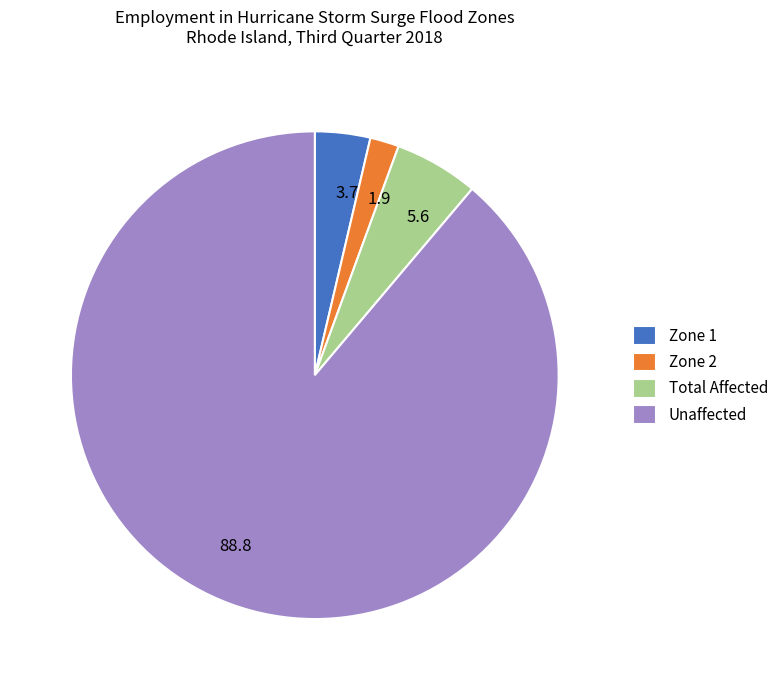

Is there a majority slice in this chart?

Yes